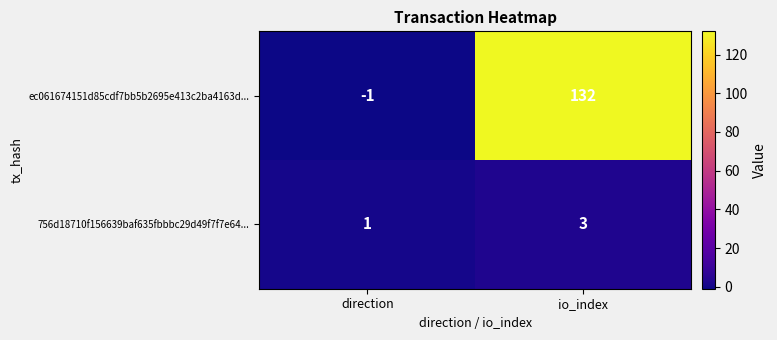

What is the sum of the 756d18710f156639baf635fbbbc29d49f7f7e64... values at io_index and direction?

4